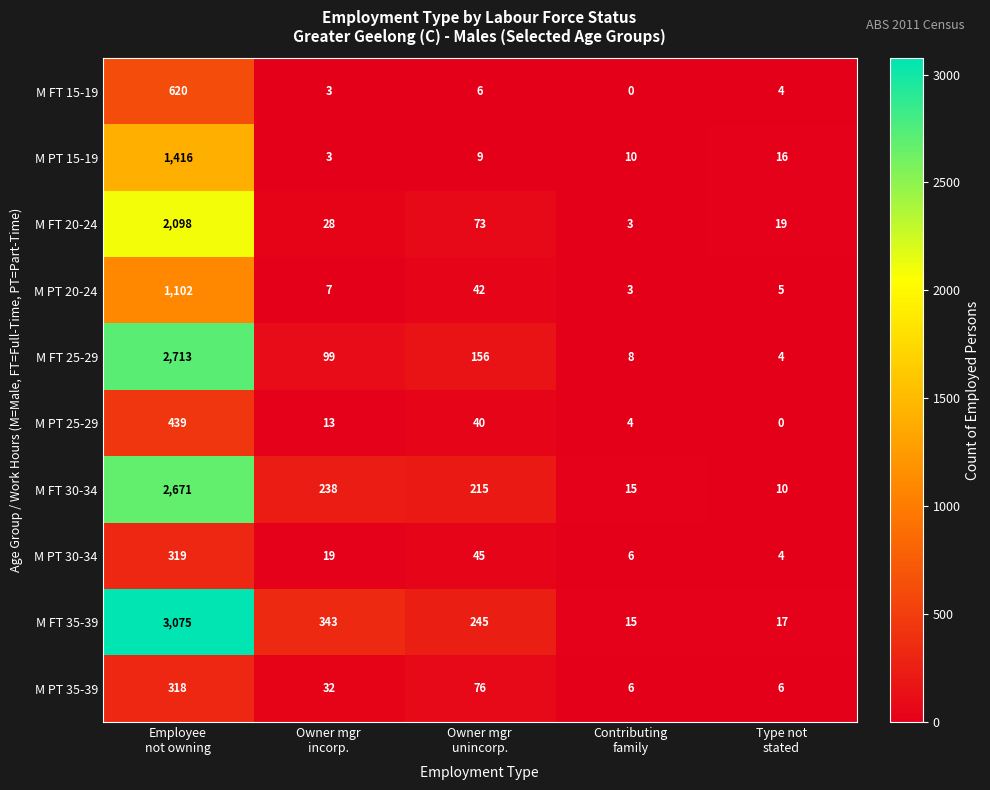

At how many categories does at least one series exceed 1223?

1